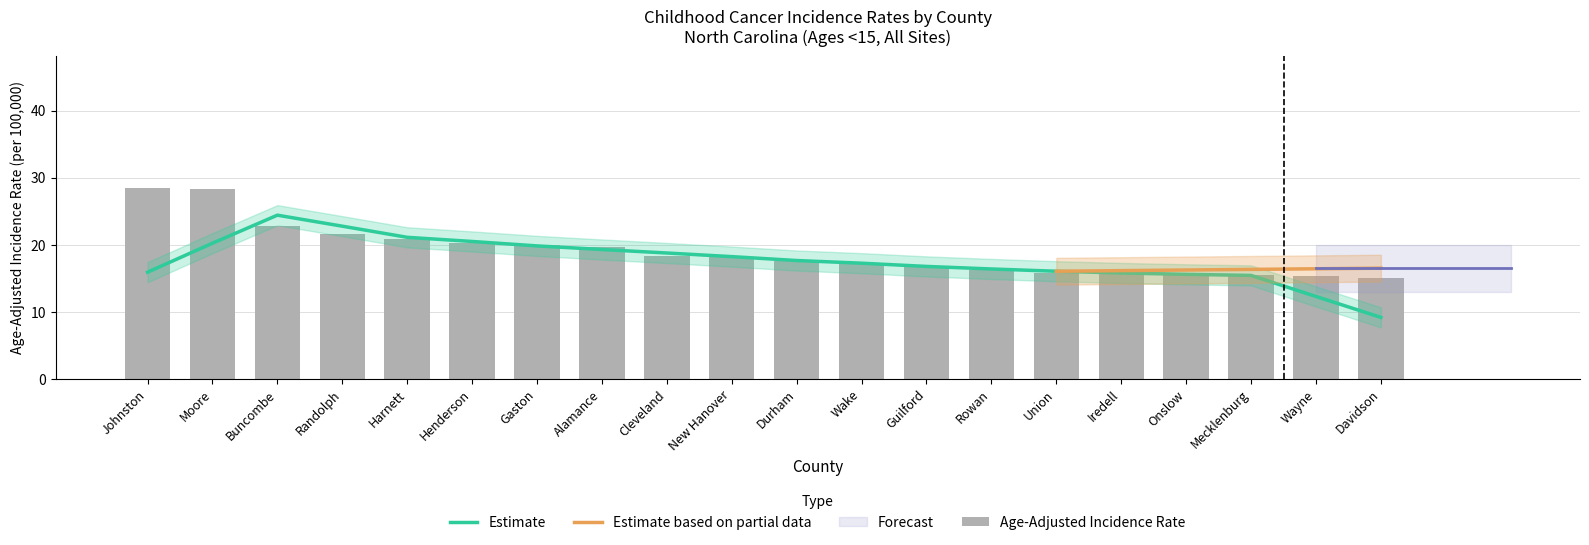

Rank the categories by value from highest to lowest.

Johnston, Moore, Buncombe, Randolph, Harnett, Henderson, Gaston, Alamance, Cleveland, New Hanover, Durham, Wake, Guilford, Rowan, Union, Iredell, Onslow, Mecklenburg, Wayne, Davidson